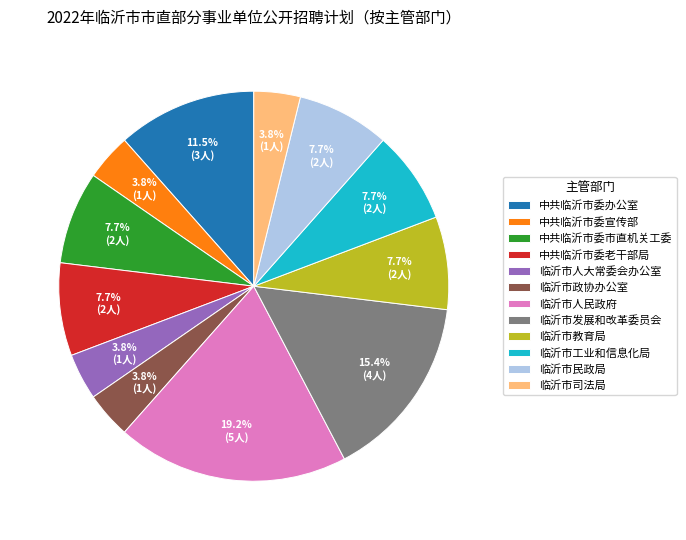

Between 临沂市发展和改革委员会 and 临沂市政协办公室, which is larger?

临沂市发展和改革委员会